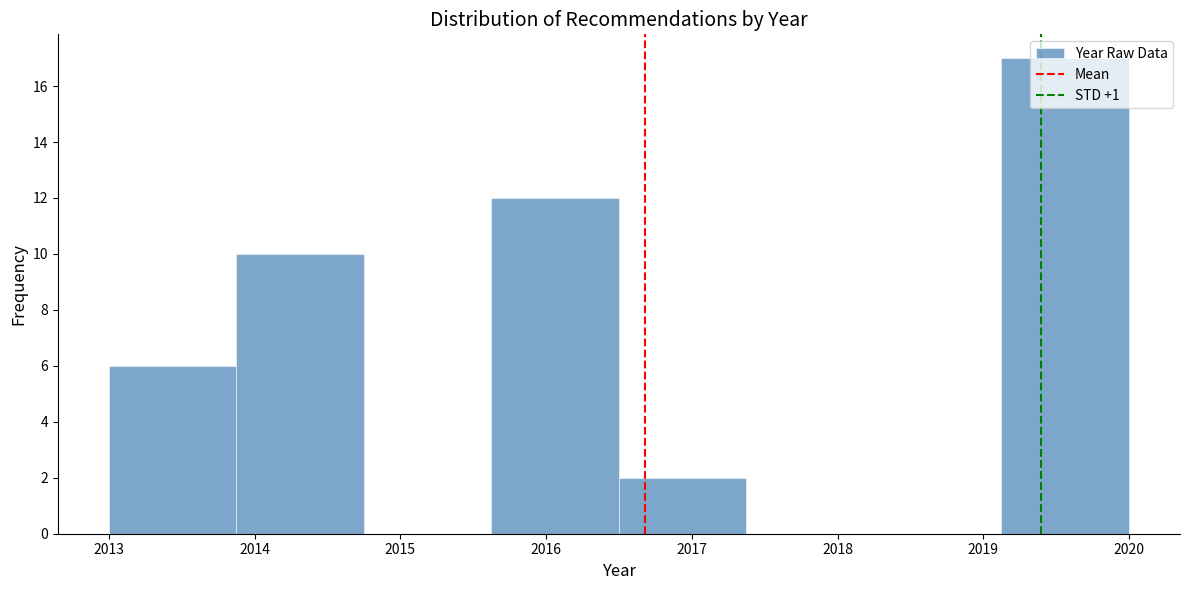

How tall is the bar that spans 2015.6 to 2016.5 on the x-axis? Neither the bar edges nor the heights are printed on the chart, so give them approximately, as read against the axes.

12